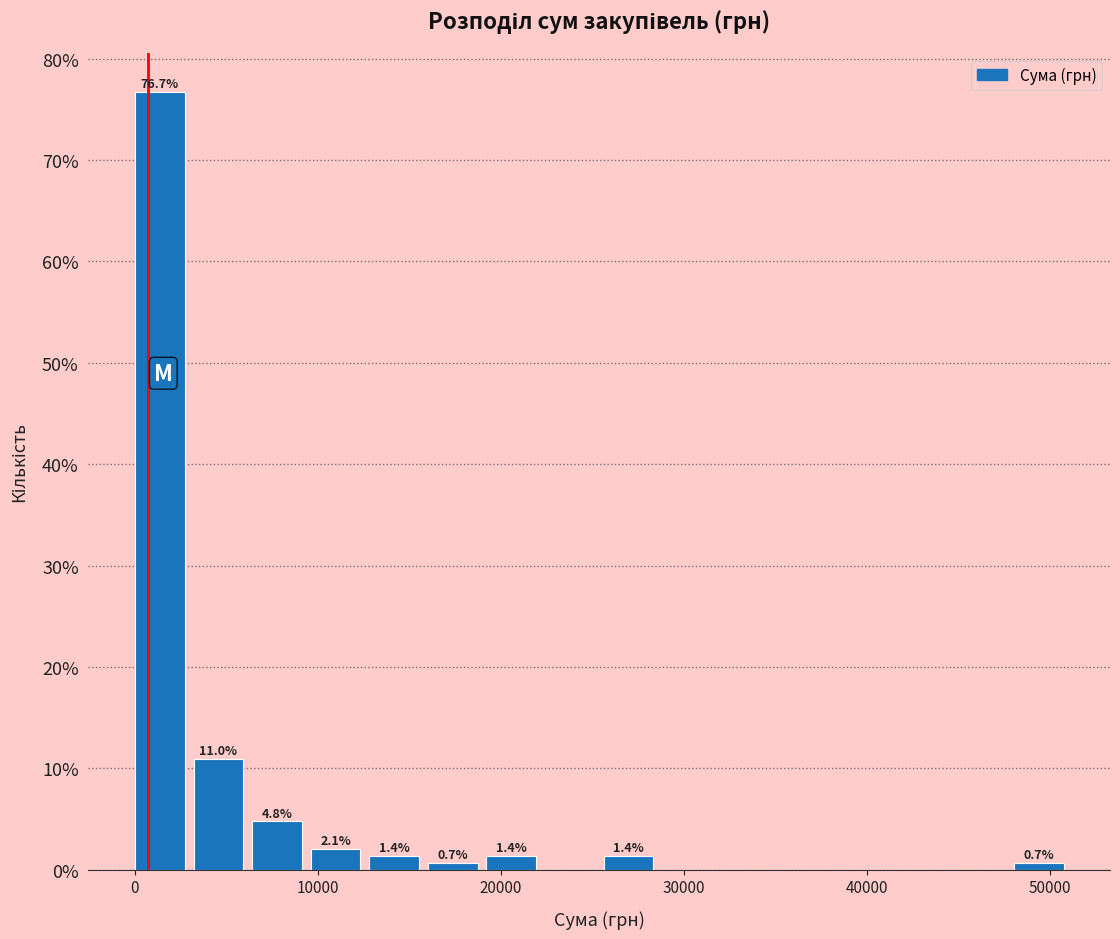

Around what value on the x-axis is the tallest bar? Give the approximate position of its centre, as read against the axis.

1000